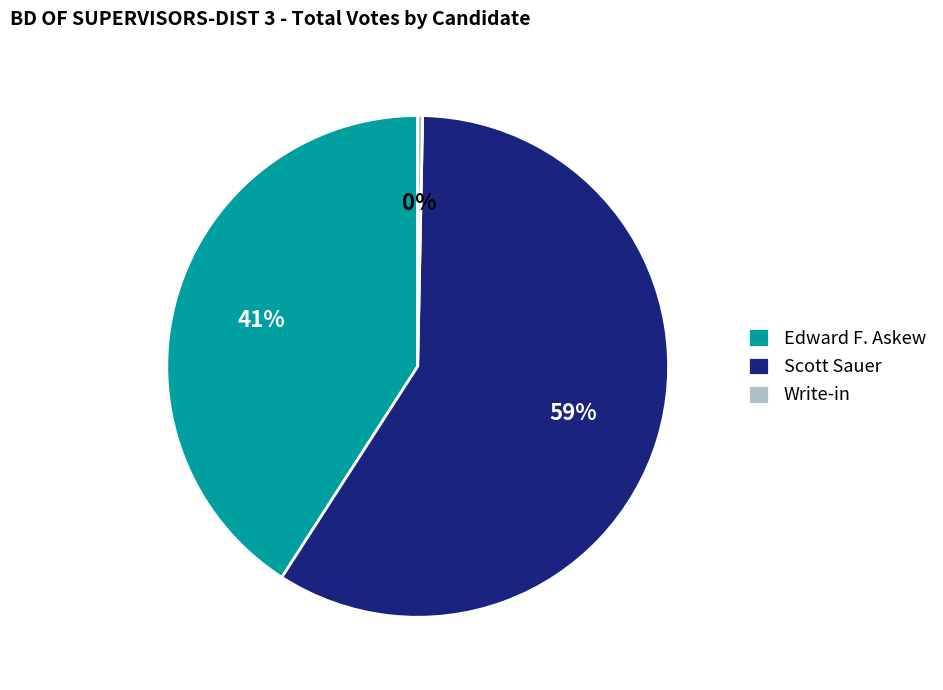

The Scott Sauer slice represents 59% of the pie. True or false?

True